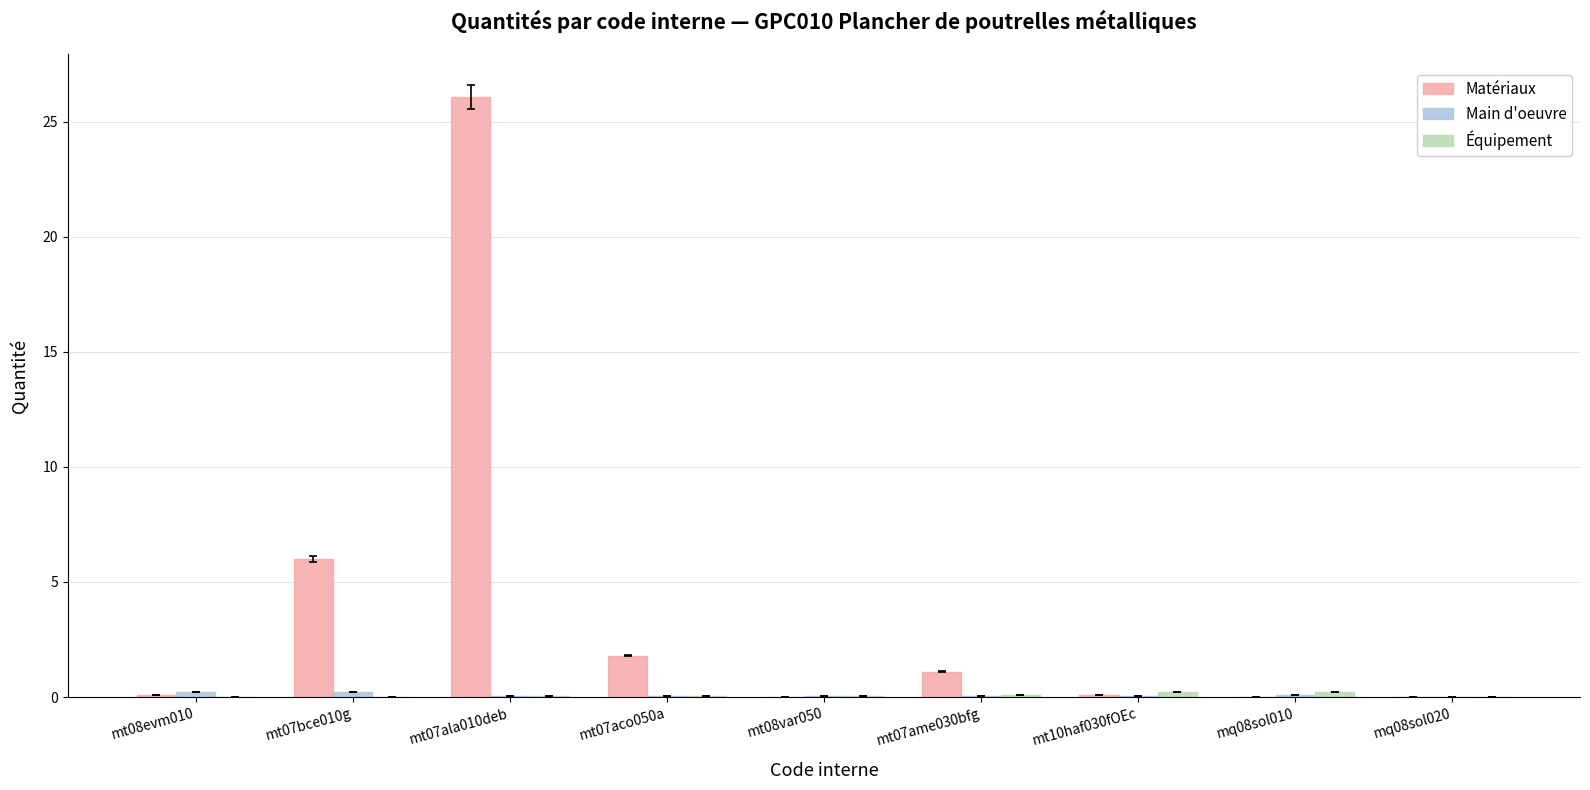

True or false: Matériaux has a value of 1.8 at mt07aco050a.

True